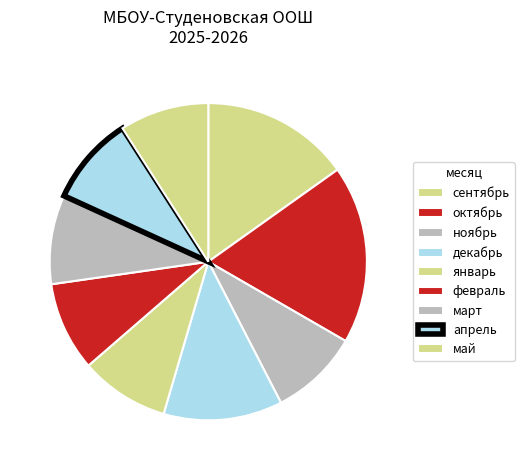

True or false: апрель accounts for 9% of the total.

True